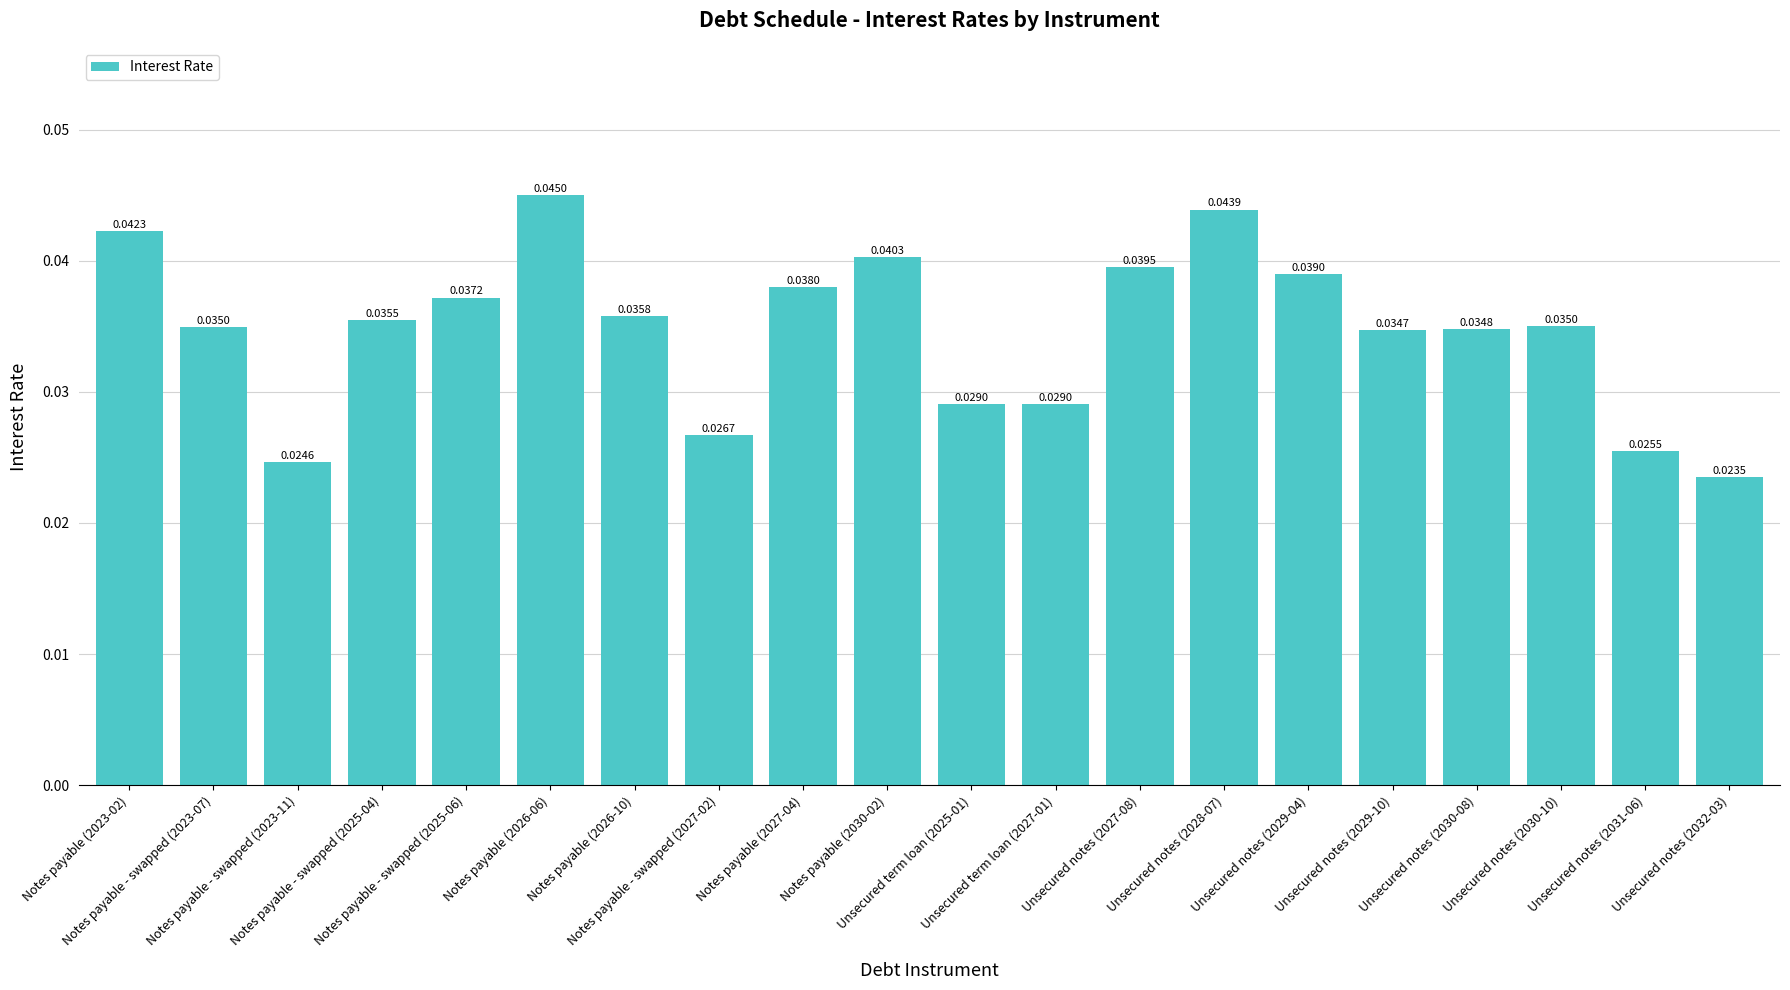

Which label corresponds to the smallest value in the chart?

Unsecured notes (2032-03)